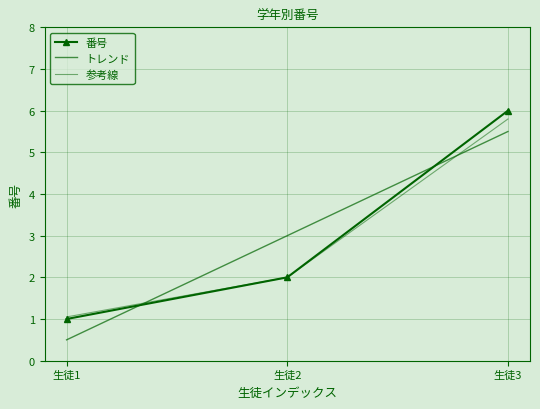

List the labels in order of 番号 value, largest first.

生徒3, 生徒2, 生徒1